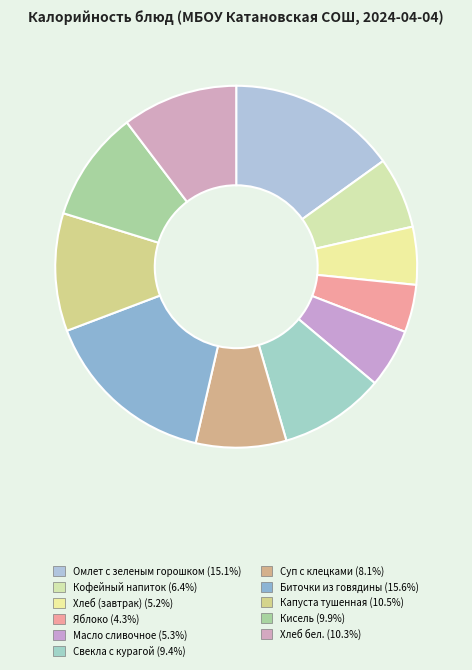

Rank the categories by value from lowest to highest.

Яблоко, Хлеб (завтрак), Масло сливочное, Кофейный напиток, Суп с клецками, Свекла с курагой, Кисель, Хлеб бел., Капуста тушенная, Омлет с зеленым горошком, Биточки из говядины